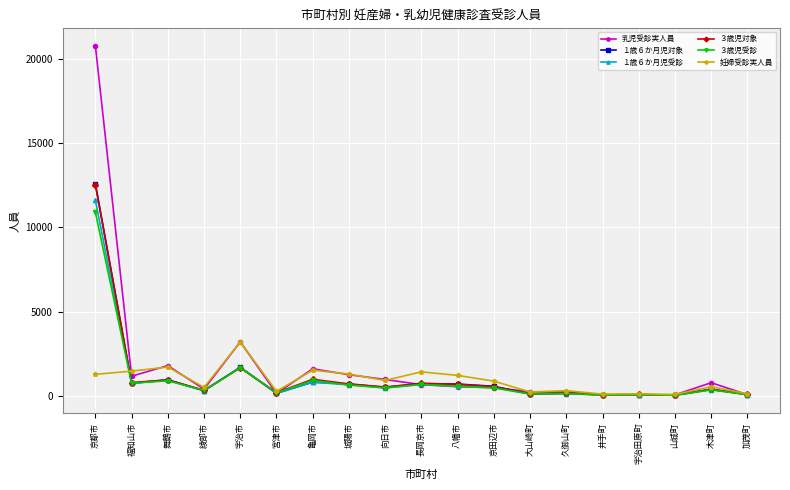

What is the difference between the maximum and minimum values in the １歳６か月児受診 series?

11532